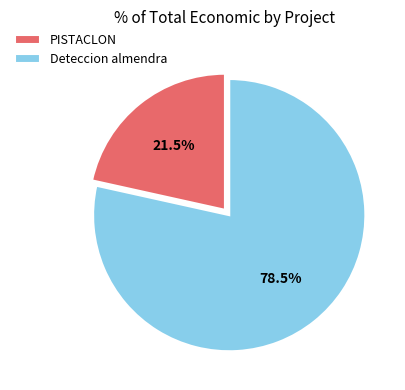

What percentage do Deteccion almendra and PISTACLON together represent?

100.0%